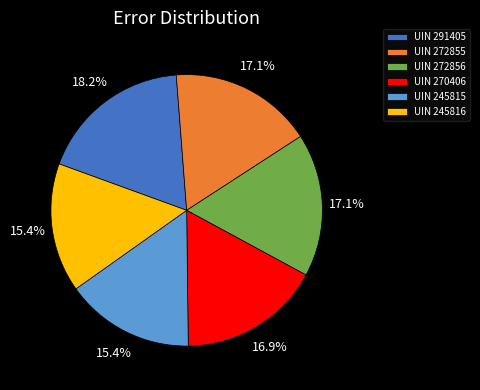

To the nearest percent, what is the average slice percentage?

17%